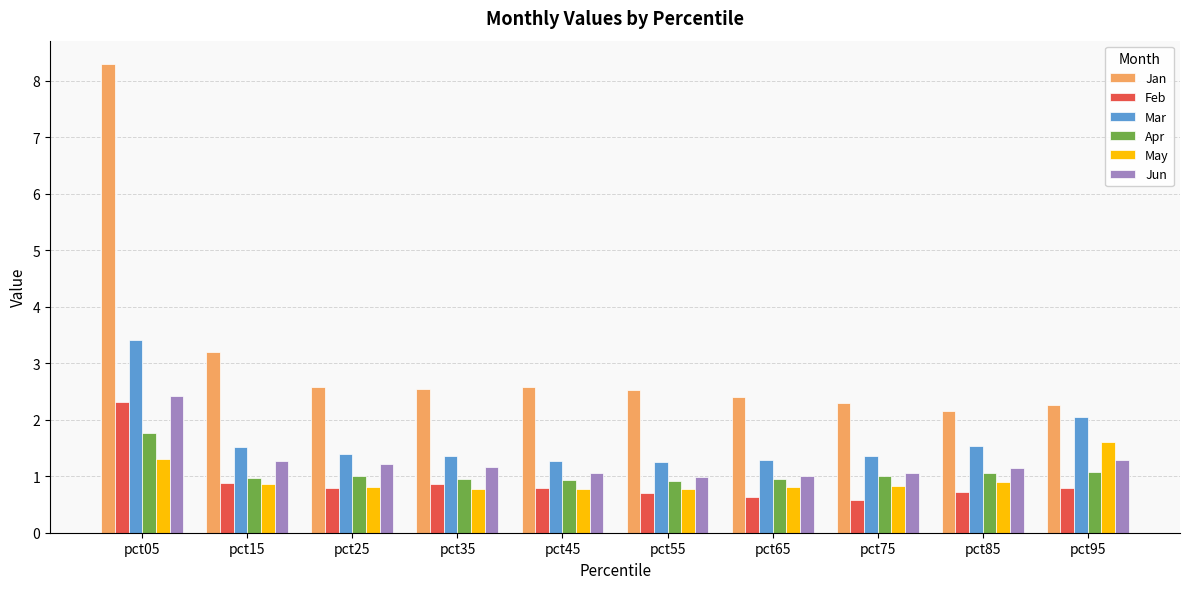

List the series in order of their peak value, lowest first.

May, Apr, Feb, Jun, Mar, Jan